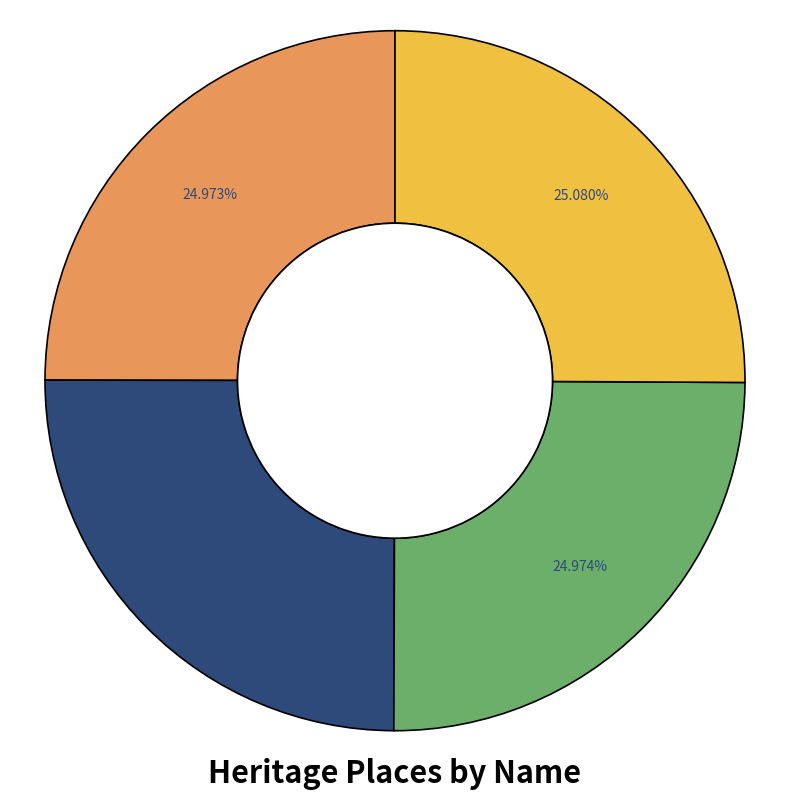

Count the number of slices in the pie.

4